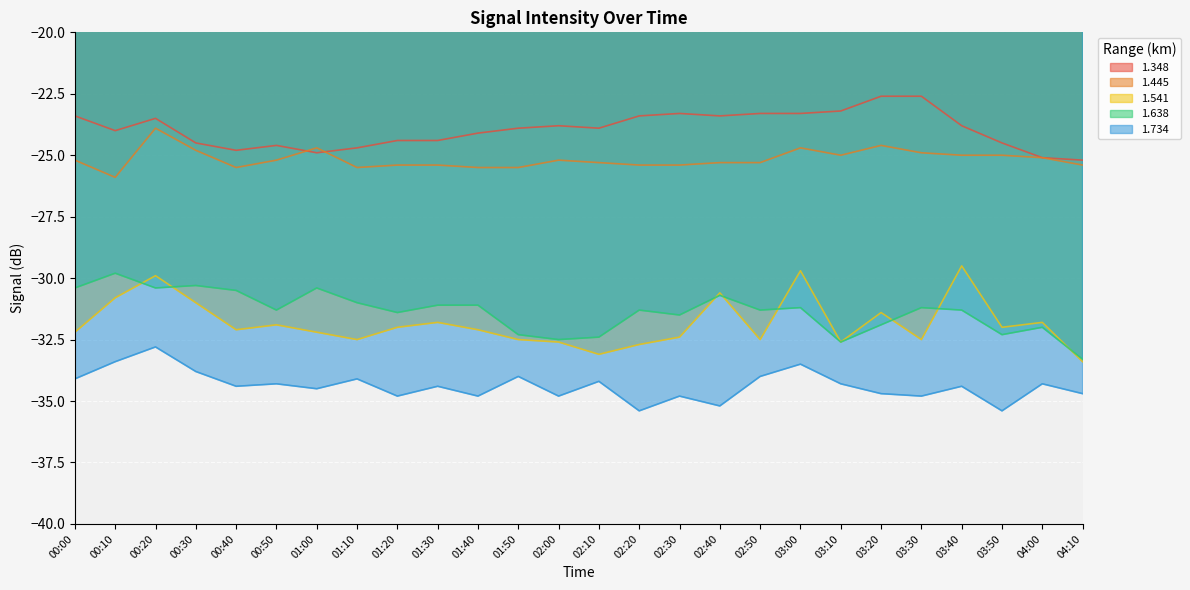

What is the value of the 1.734 point at the 7th from the left?

-34.5